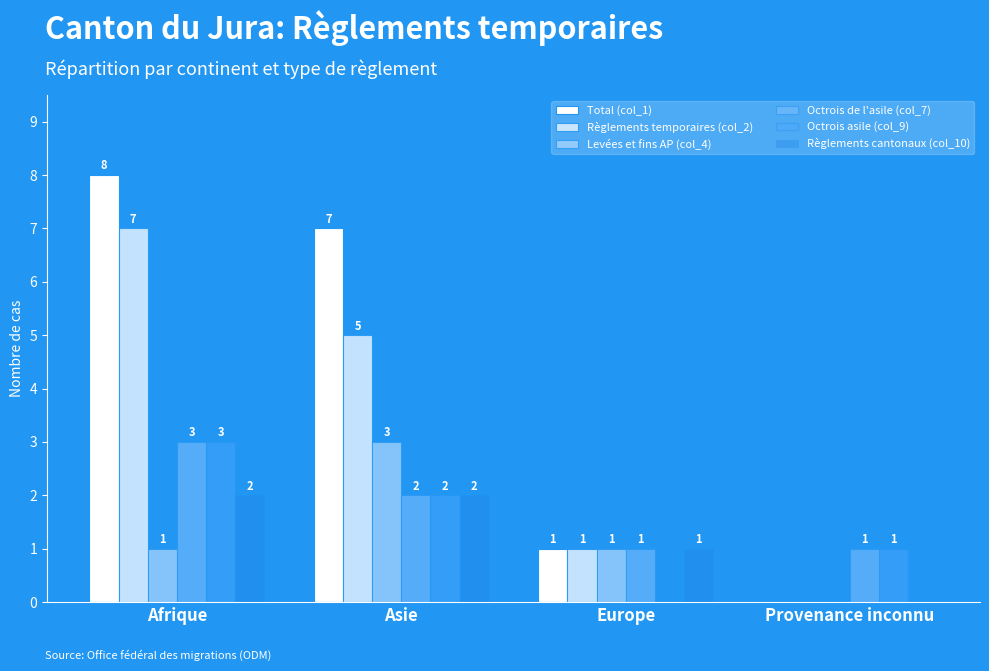

What is the difference between the maximum and second lowest values in the Total (col_1) series?

7